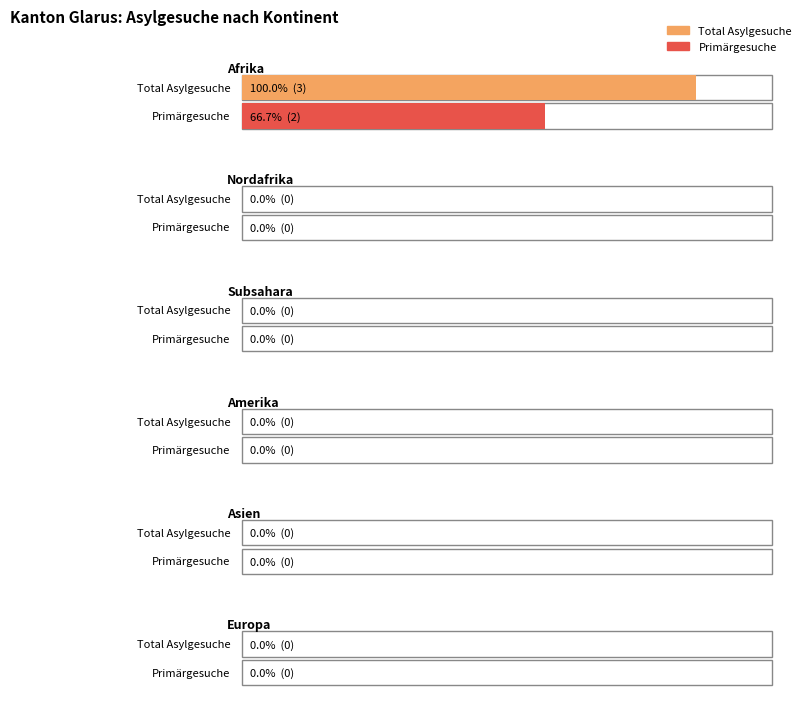

Between Europa and Amerika, which is larger?

Europa